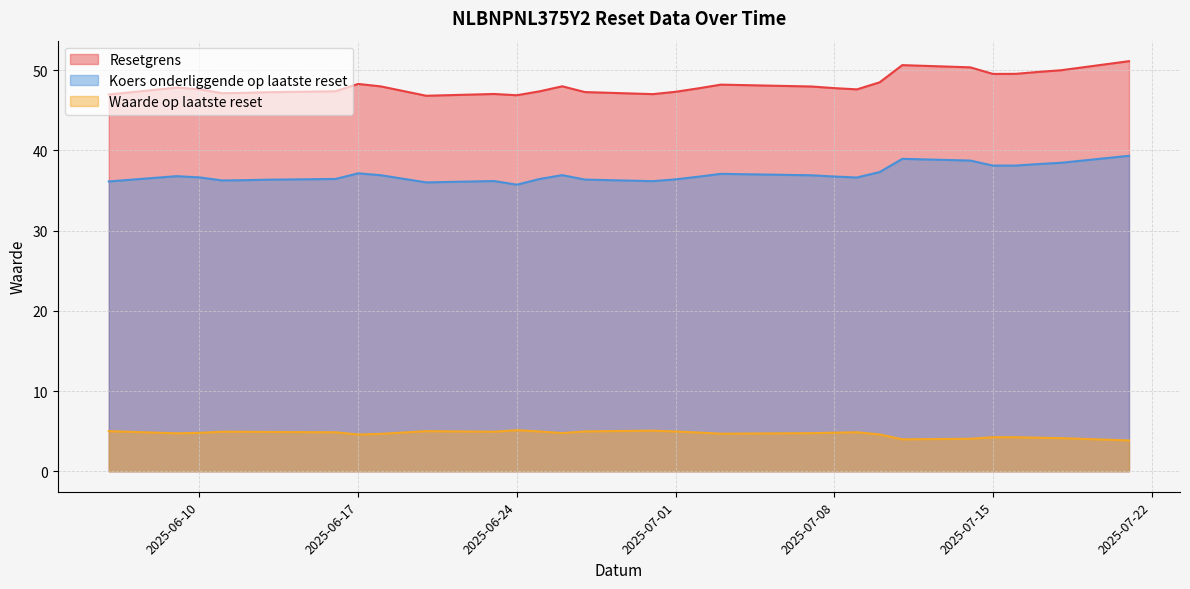

What is the total value across all series at 2025-06-26?

89.7